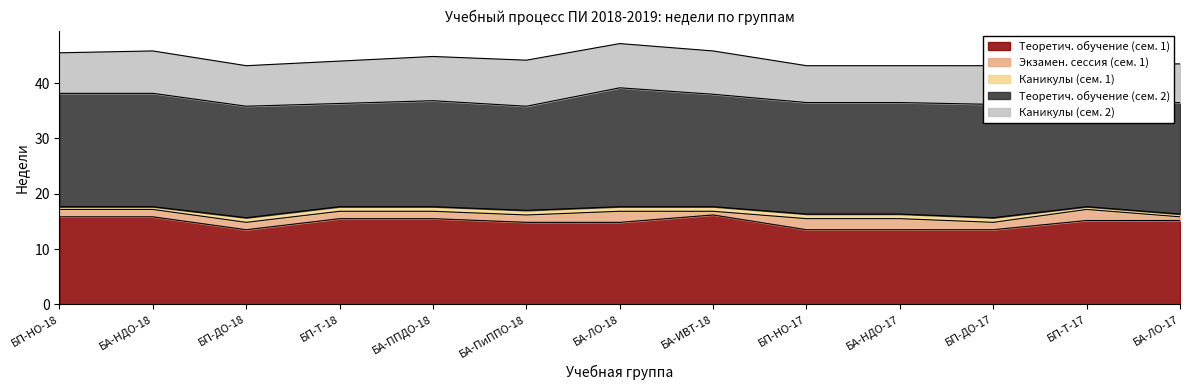

At which label does Каникулы (сем. 2) reach its minimum?

БП-НО-17